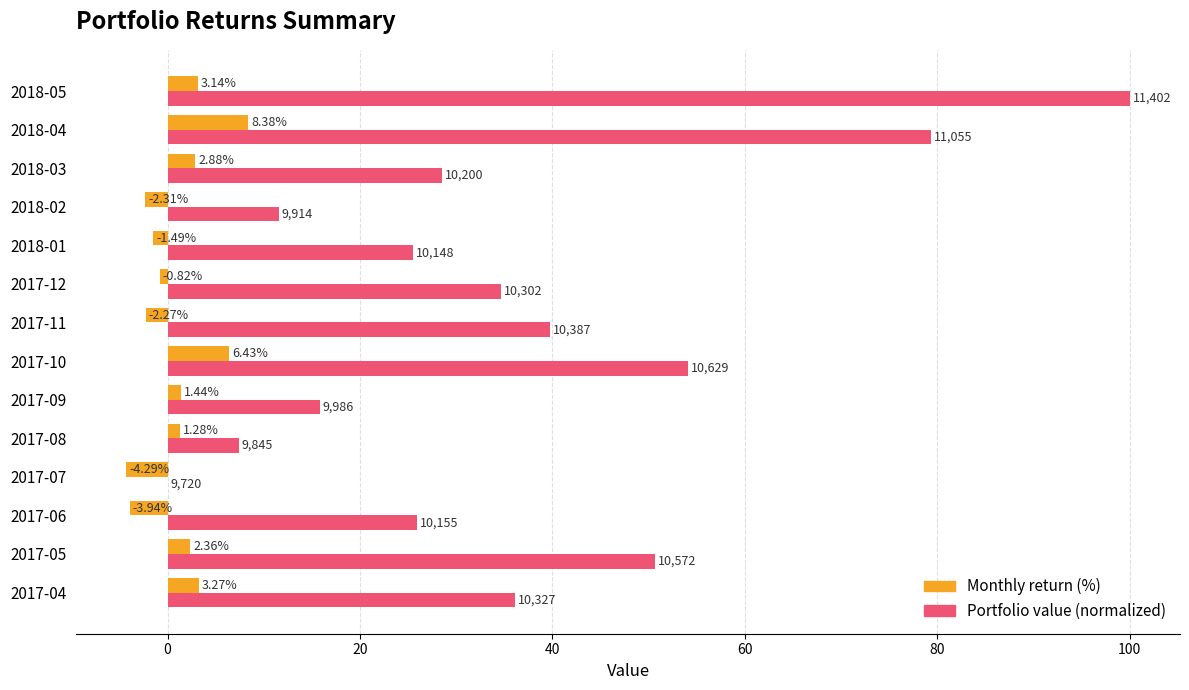

What are all the series names shown in the legend?

Monthly return (%), Portfolio value (normalized)